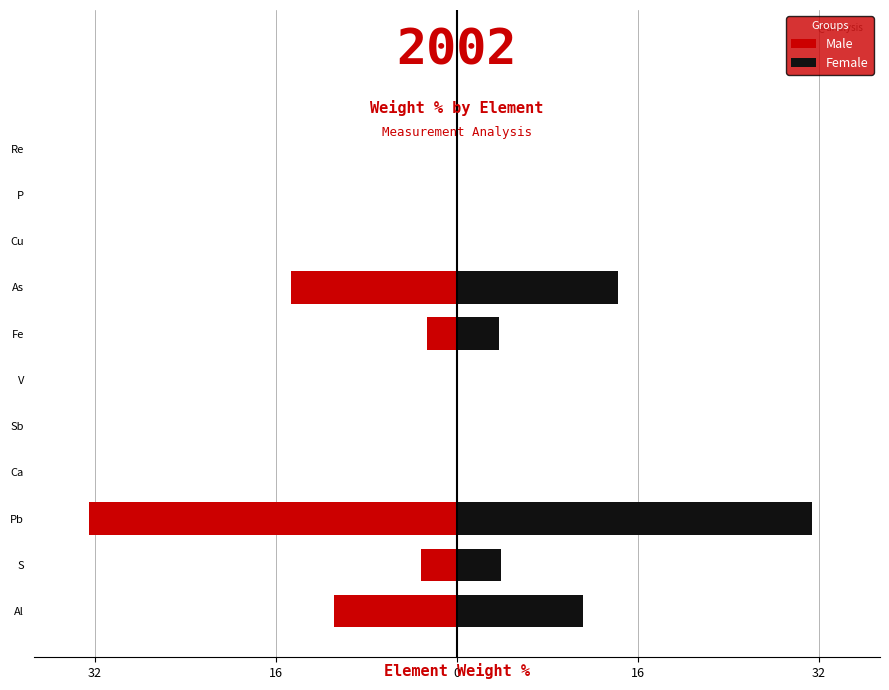

What is the sum of all Female values?

64.6